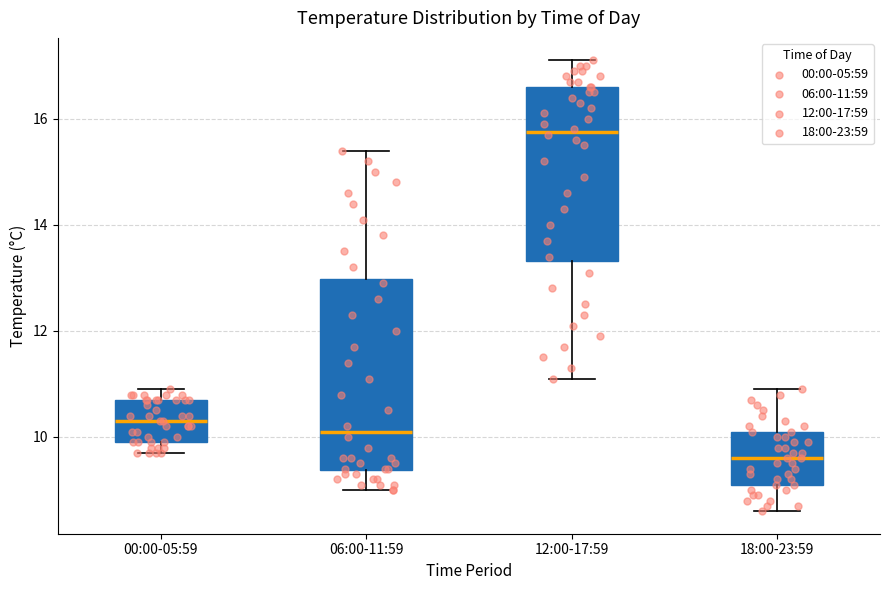

Reading left to right, read every box against the y-axis: the position of its median line, the range the box covers, and the ends of its whiskers. The values are not printed on the chart, so give them approximately, as read against the axis.

00:00-05:59: median 10.4, box 10.0 to 10.8, whiskers 9.8 to 11.0
06:00-11:59: median 10.2, box 9.4 to 13.0, whiskers 9.0 to 15.4
12:00-17:59: median 15.8, box 13.4 to 16.6, whiskers 11.2 to 17.2
18:00-23:59: median 9.6, box 9.2 to 10.2, whiskers 8.6 to 11.0